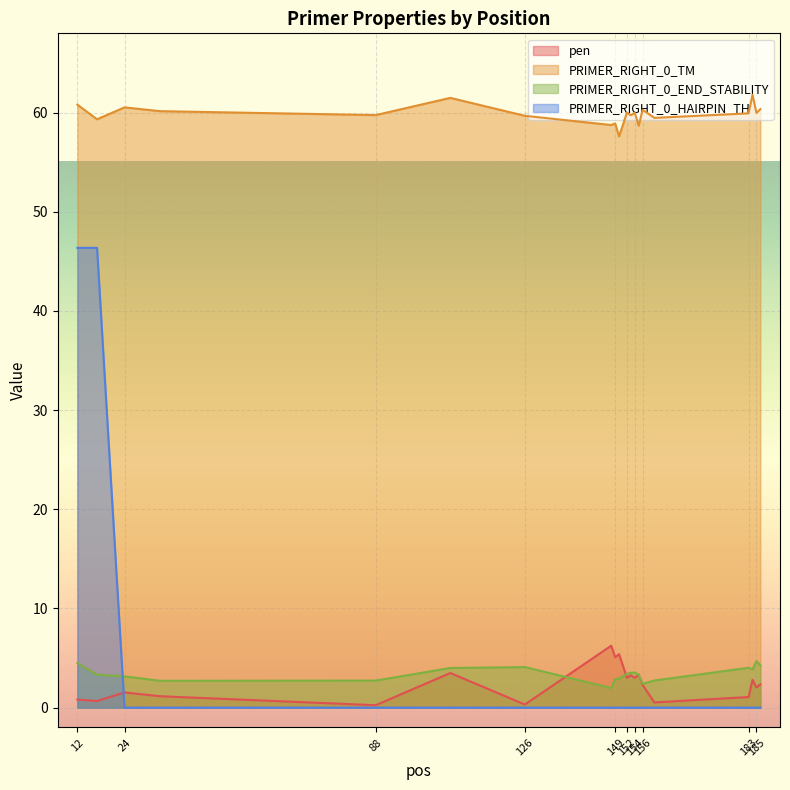

True or false: PRIMER_RIGHT_0_TM and PRIMER_RIGHT_0_HAIRPIN_TH intersect in this chart.

False